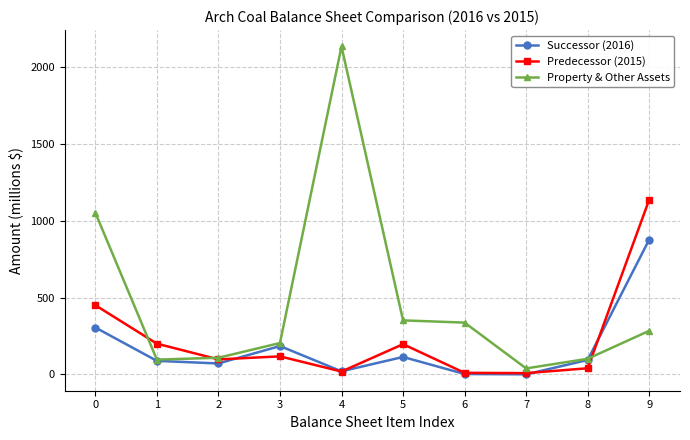

What is the value of the Predecessor (2015) point at the 3rd from the left?

97.5